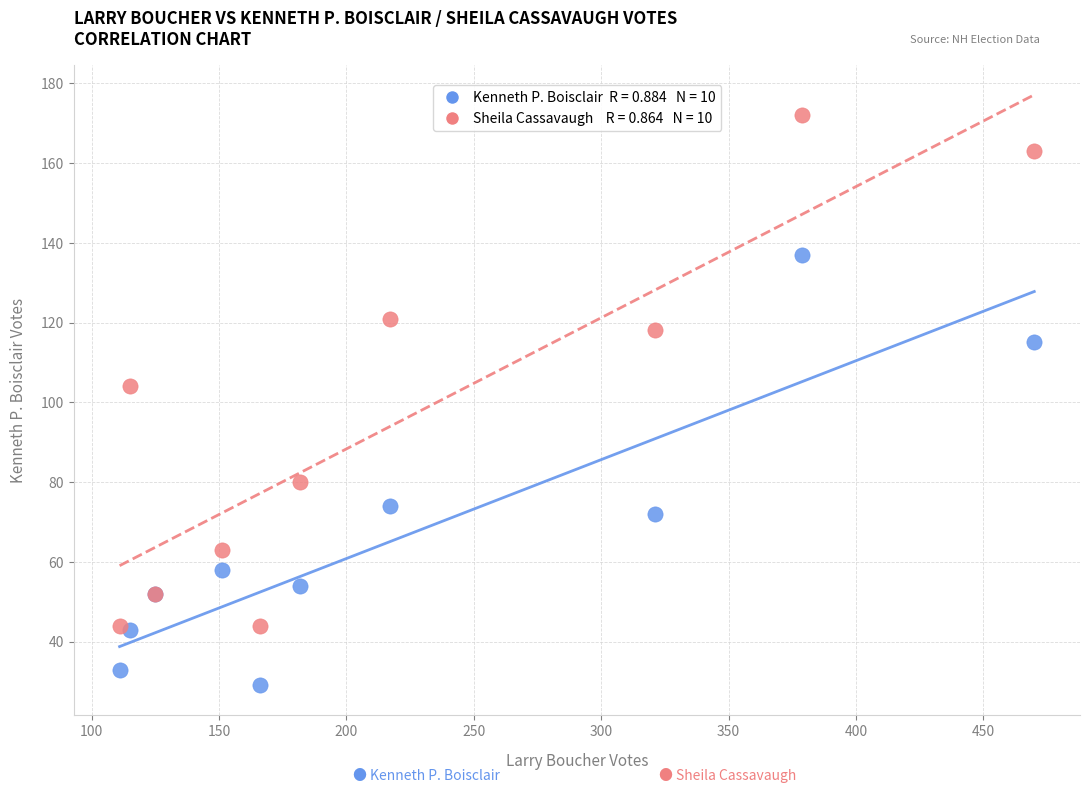

Across all series, what Y value is closest to 100?

104